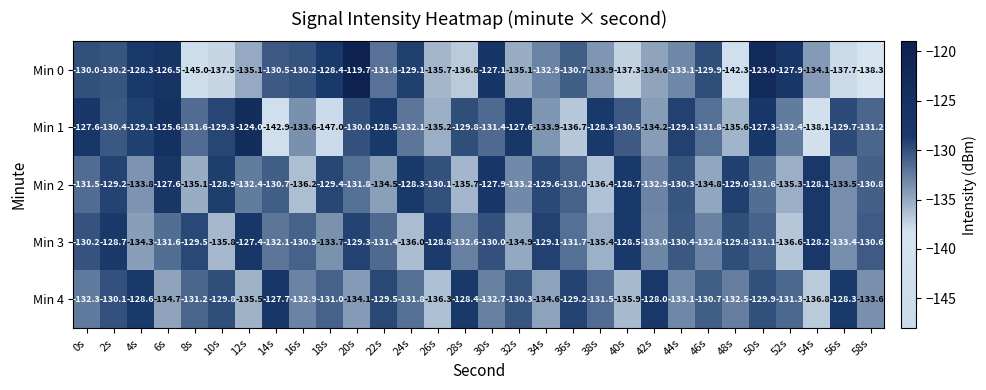

What is the total value across all series at 40s?

-660.9